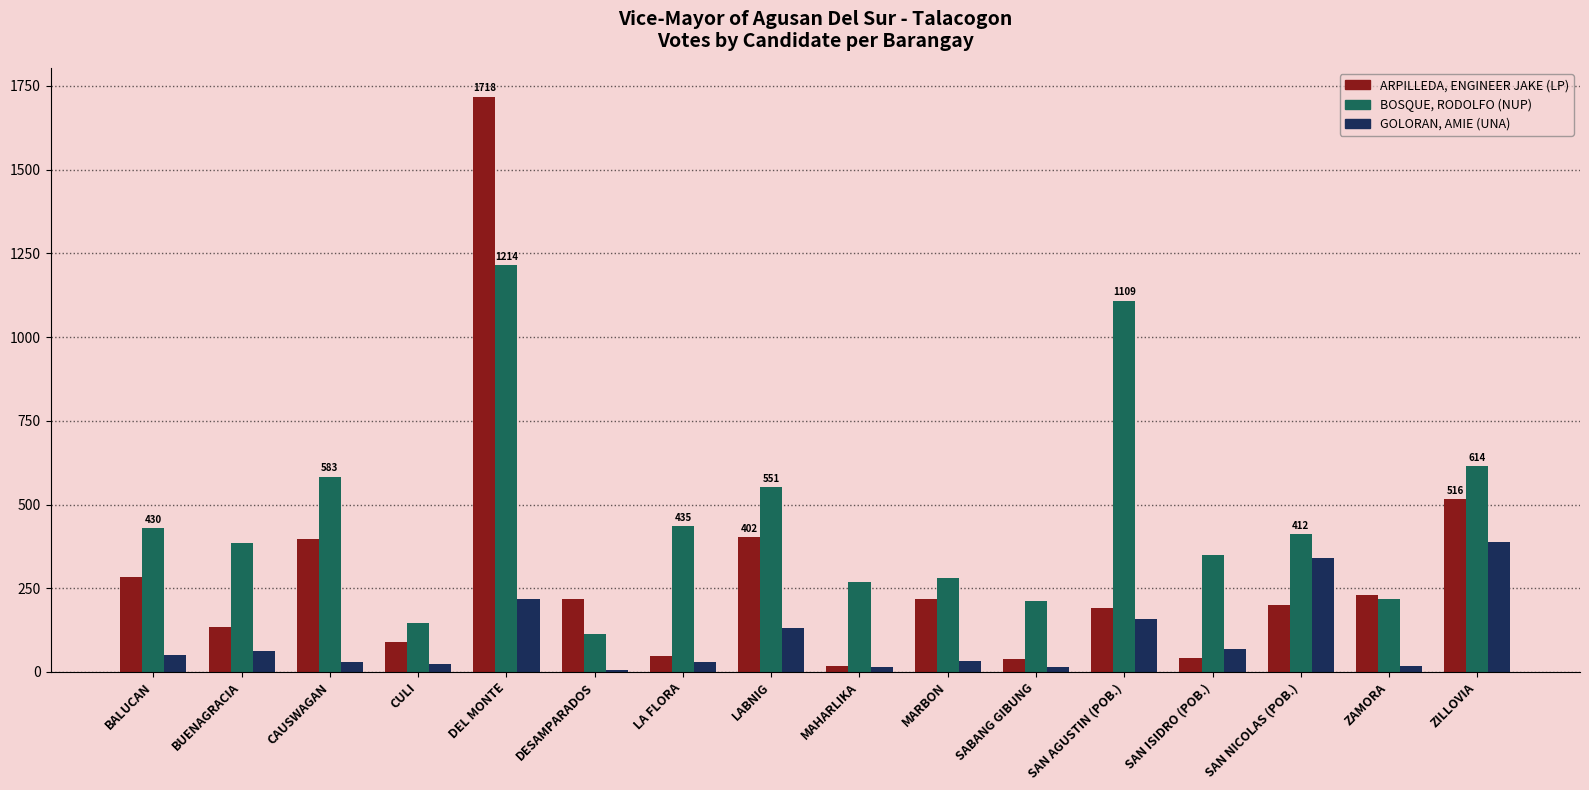

What position from the left is LABNIG?

8